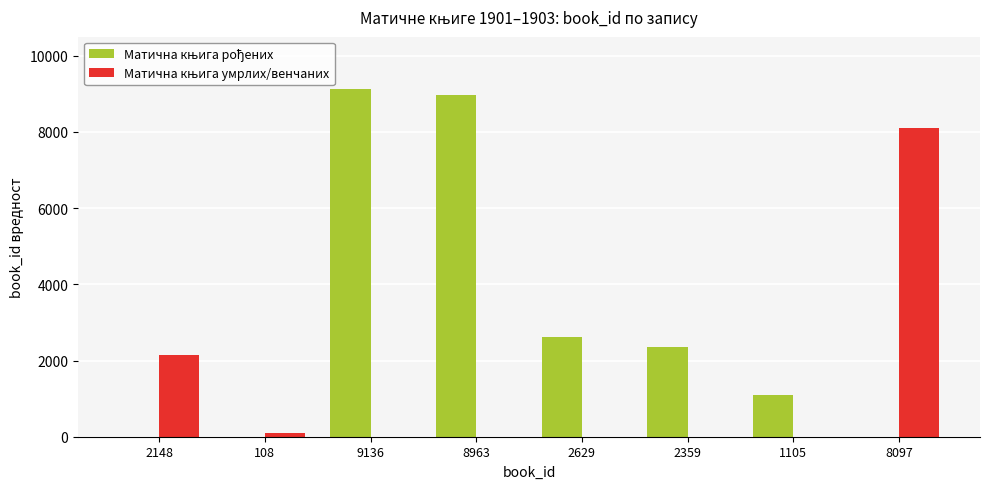

Is the value of Матична књига умрлих/венчаних at 2148 greater than the value of Матична књига рођених at 9136?

No